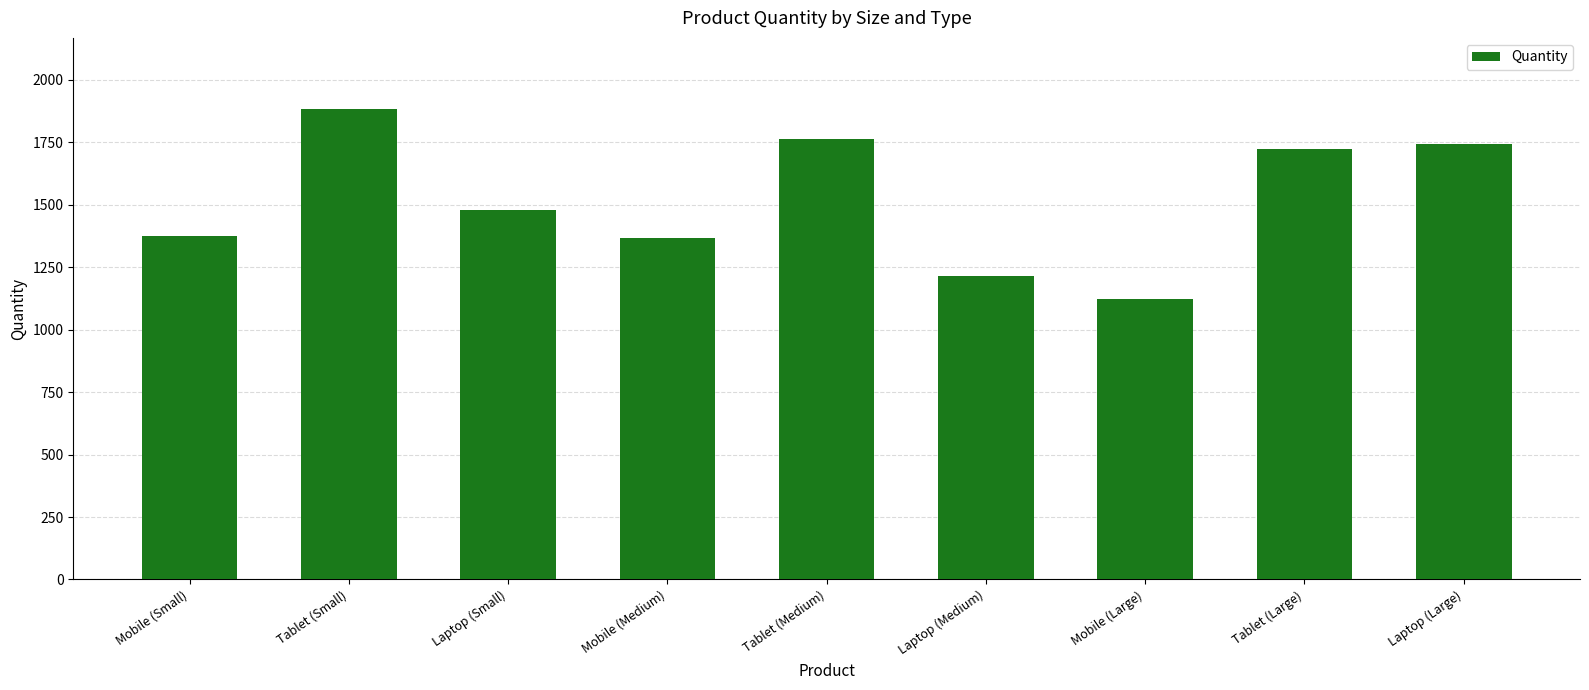

What is the average value?

1519